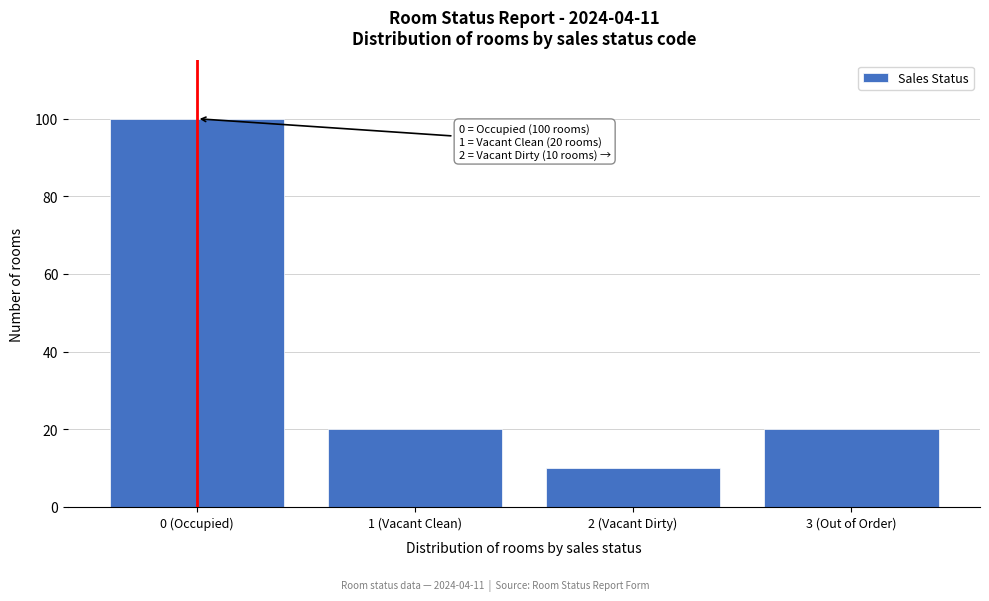

Reading left to right, what are all the values shown in this chart?

0 (Occupied)=100	1 (Vacant Clean)=20	2 (Vacant Dirty)=10	3 (Out of Order)=20